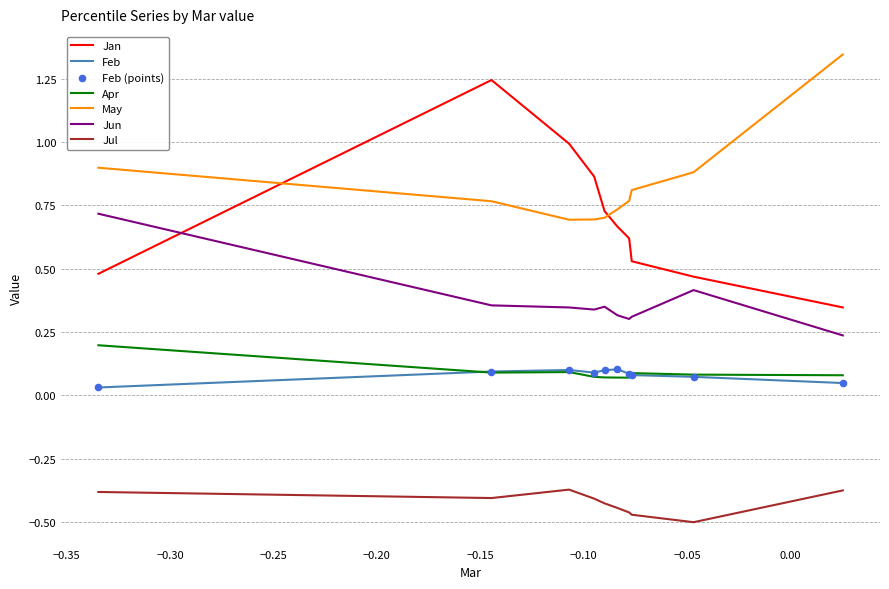

At how many categories does at least one series exceed 0?

10